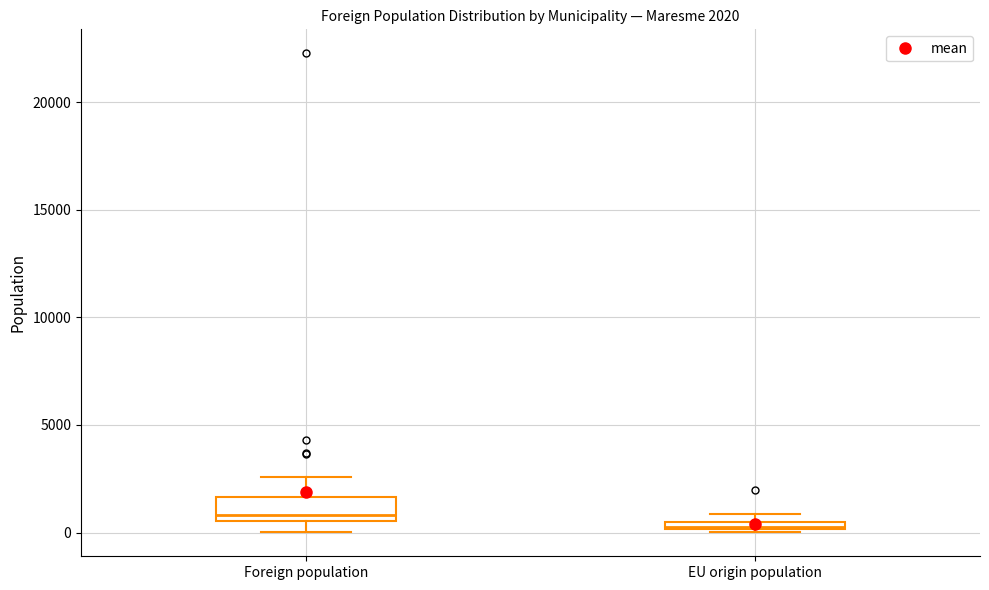

Which box's median line is the lowest?

EU origin population